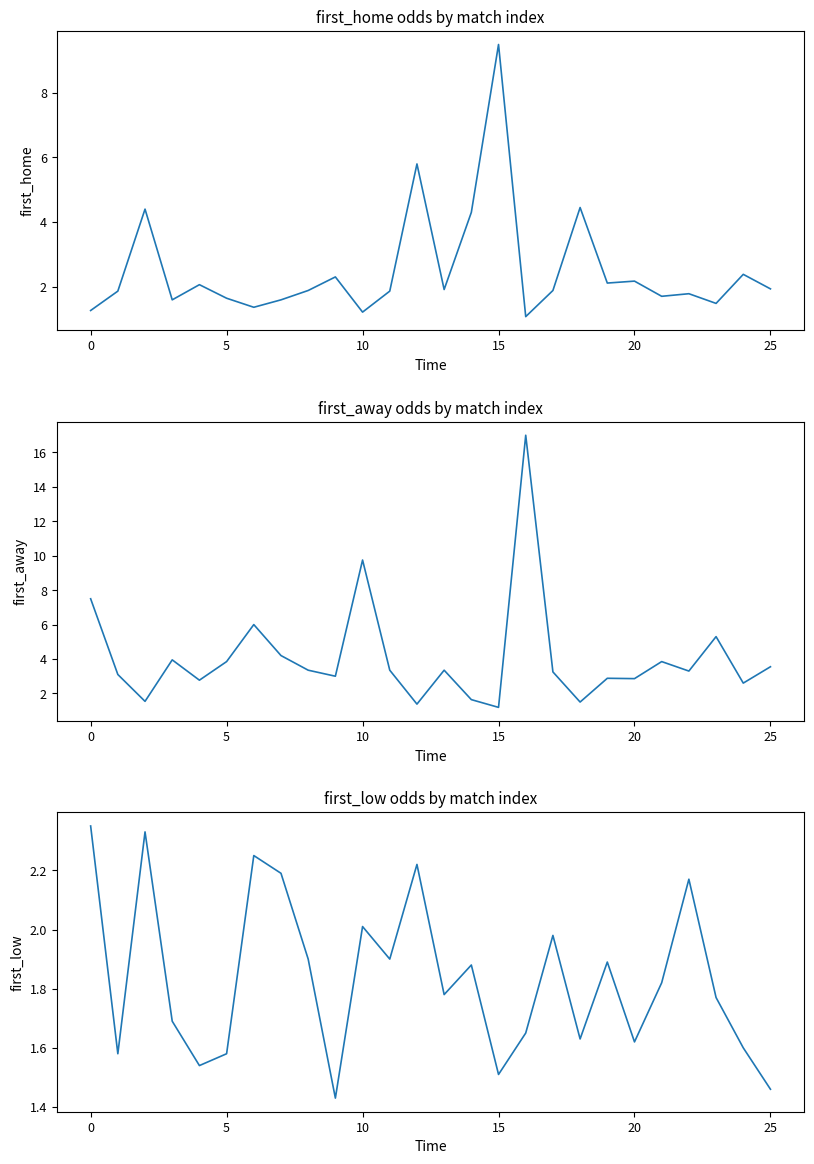

What are all the series names shown in the legend?

first_home, first_away, first_low